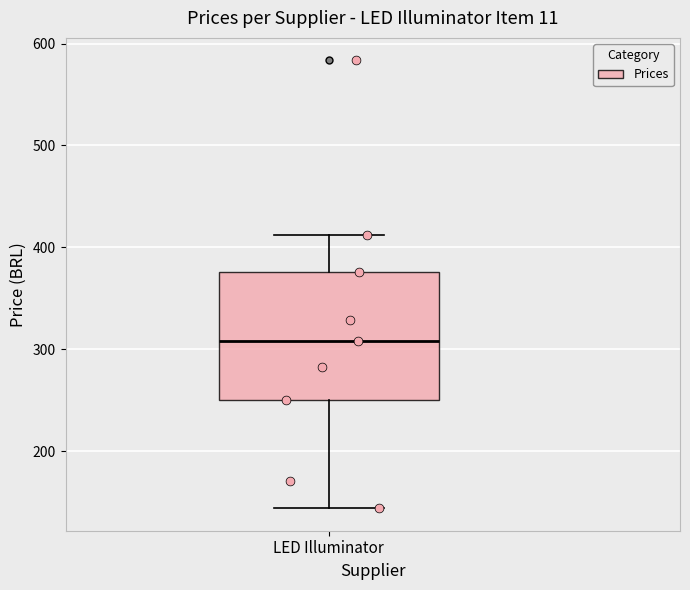

Read this box plot against the y-axis: the position of the median line, the range covered by the box, and the ends of both whiskers. The values are not printed on the chart, so give them approximately, as read against the axis.

median 310, box 250 to 380, whiskers 140 to 410